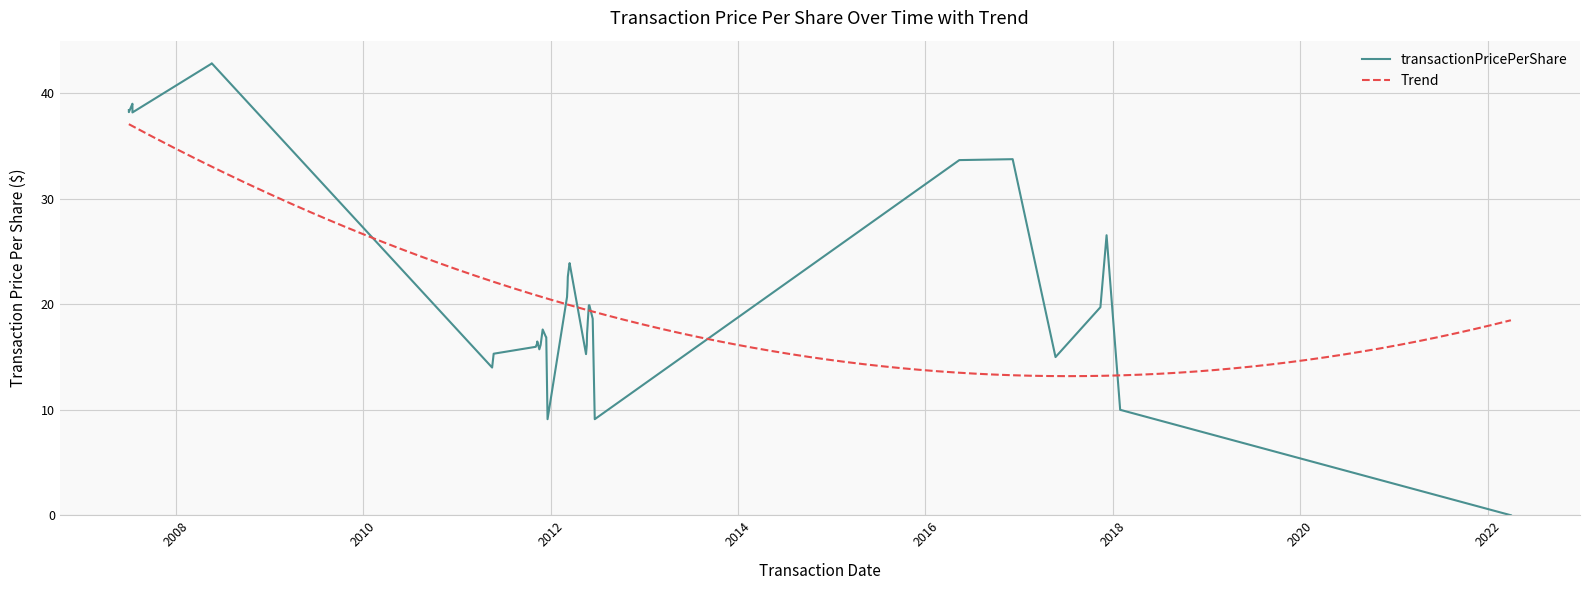

List the labels in order of value, largest first.

2008-05-20, 2008-05-19, 2007-07-16, 2007-07-16, 2007-07-16, 2007-07-02, 2007-07-02, 2007-07-16, 2016-12-06, 2016-05-12, 2017-12-07, 2012-03-15, 2012-03-13, 2012-03-08, 2012-03-07, 2012-03-05, 2012-05-31, 2012-05-29, 2017-11-13, 2012-06-13, 2012-05-25, 2012-05-24, 2011-12-01, 2012-05-22, 2011-12-13, 2011-12-15, 2011-11-10, 2011-11-09, 2011-11-23, 2012-05-21, 2011-11-04, 2011-11-18, 2011-05-24, 2012-05-18, 2017-05-22, 2011-05-18, 2018-01-29, 2012-06-21, 2011-12-20, 2022-04-01